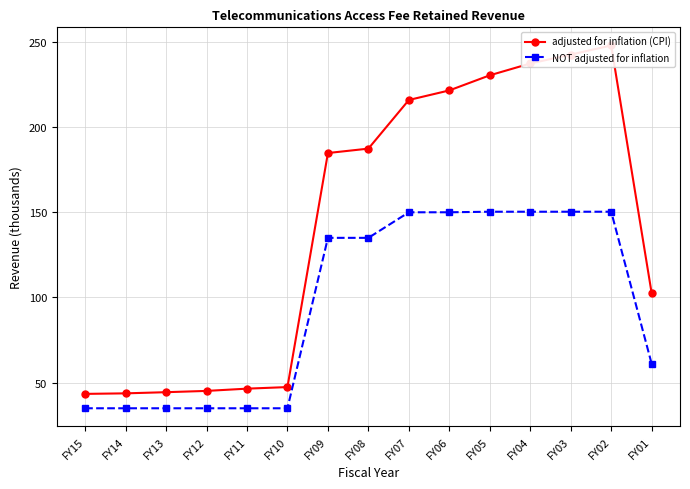

How many lines are shown in the chart?

2